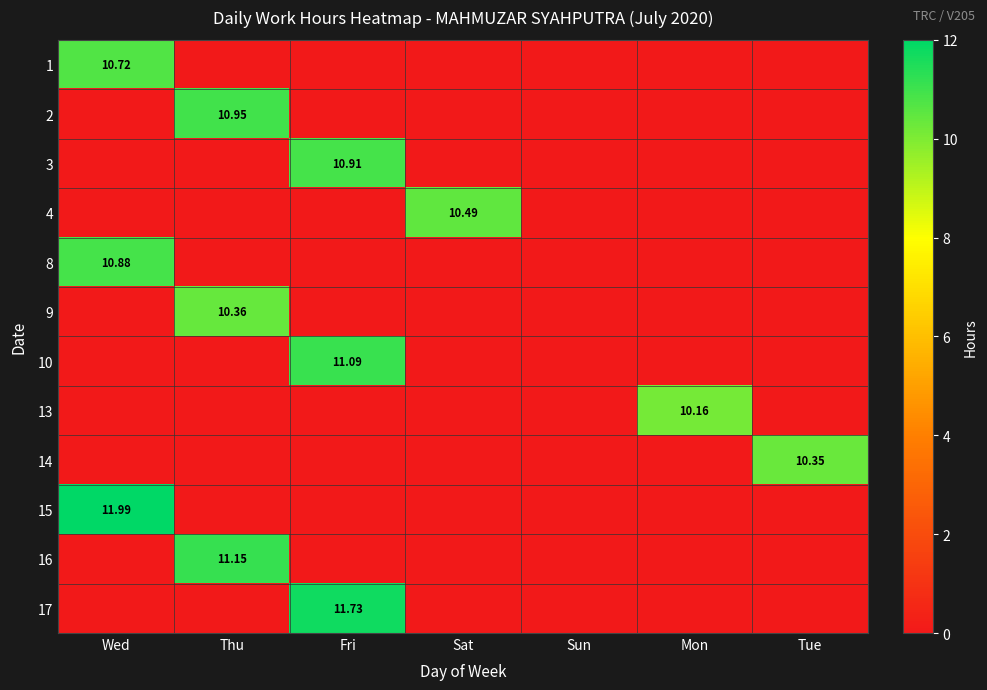

Which category has the highest value across all series?

Wed